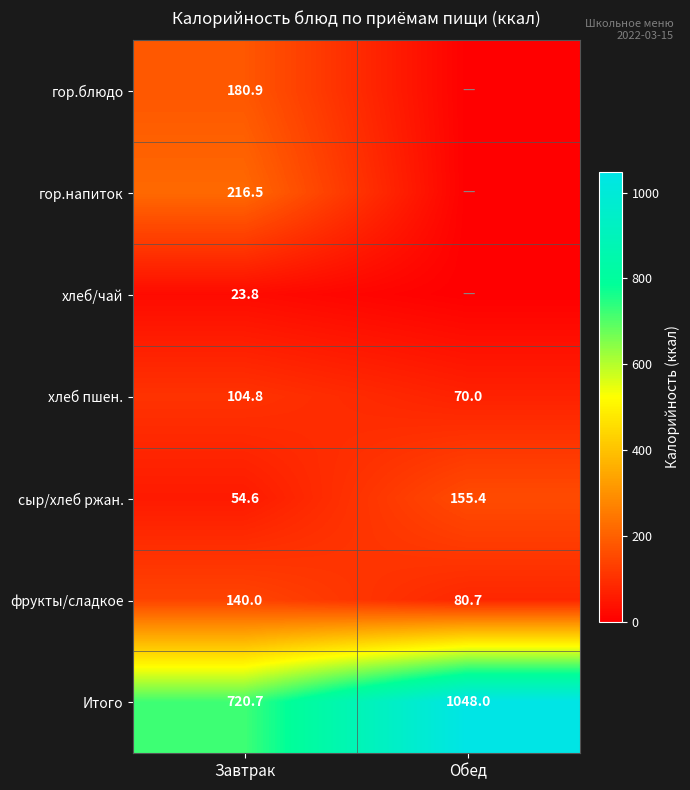

Rank the categories by сыр/хлеб ржан. value from highest to lowest.

Обед, Завтрак